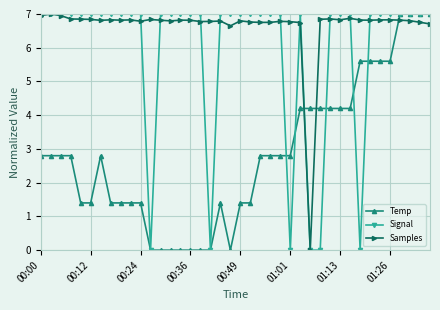

What is the maximum value shown in the chart?

7.0